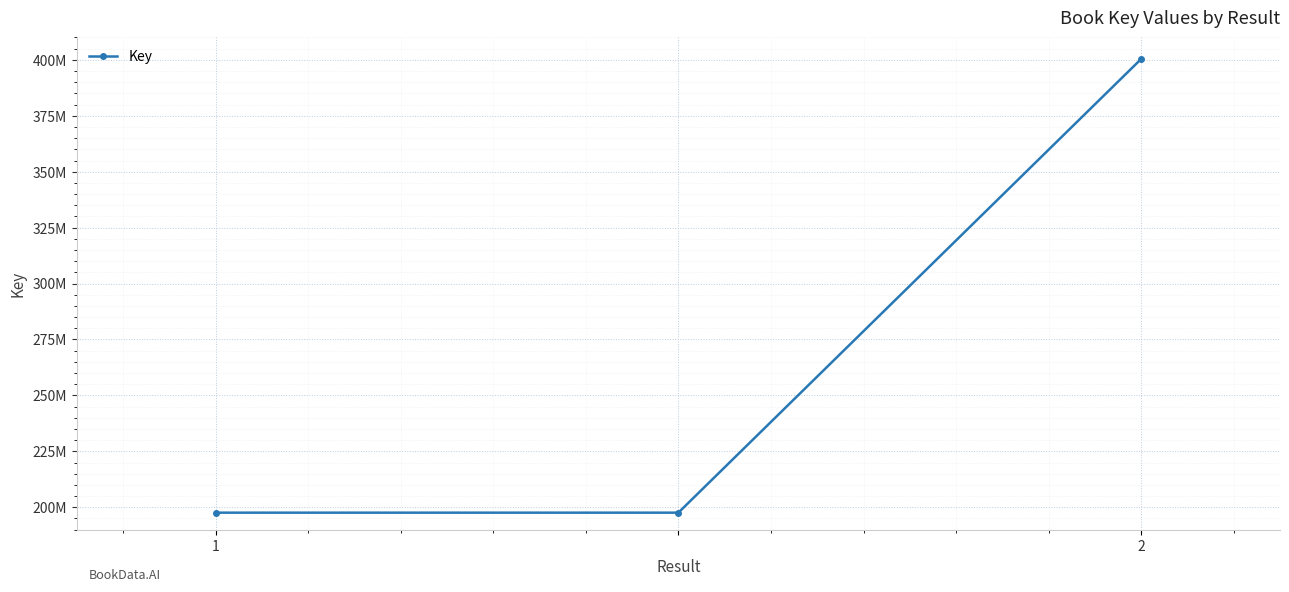

Reading left to right, extract all data points from this chart.

197585241	197585241	400385526